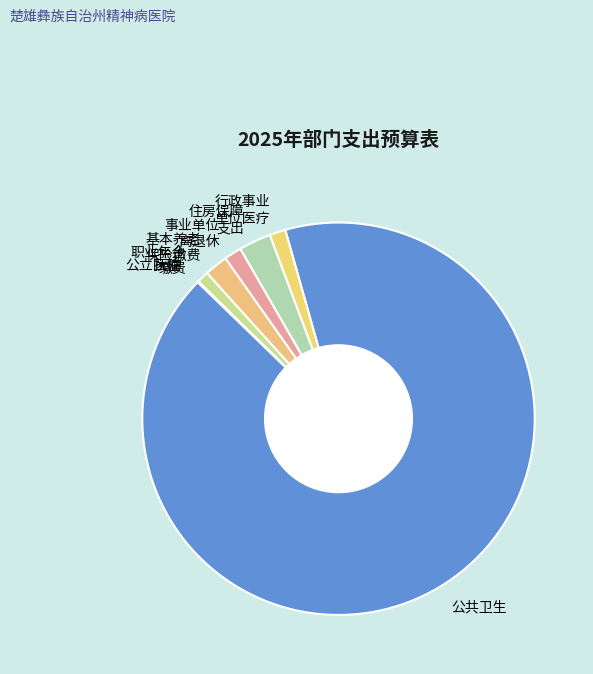

Between 住房保障 支出 and 行政事业 单位医疗, which is larger?

住房保障 支出